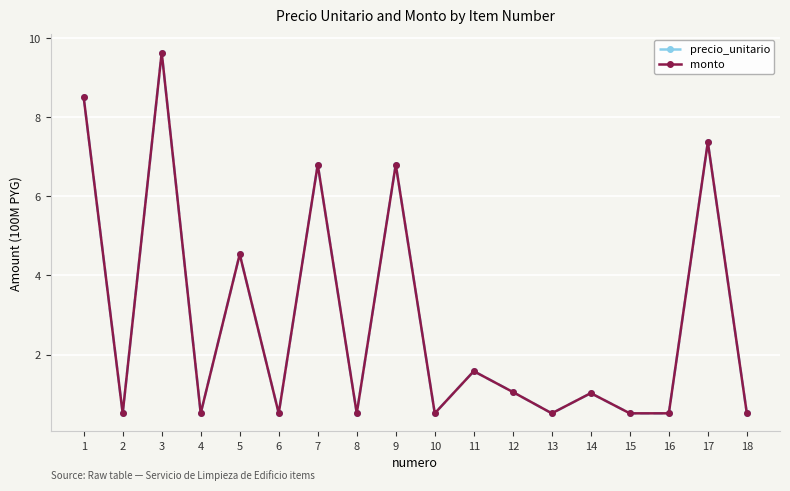

Does the chart have visible grid lines?

Yes